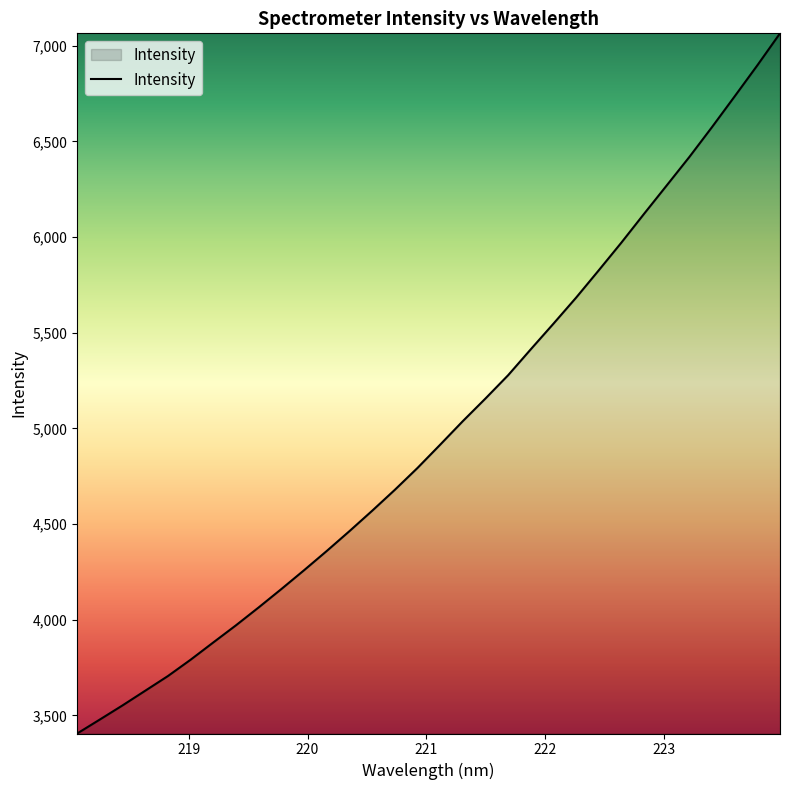

What is the difference between the maximum and minimum values?

3659.1